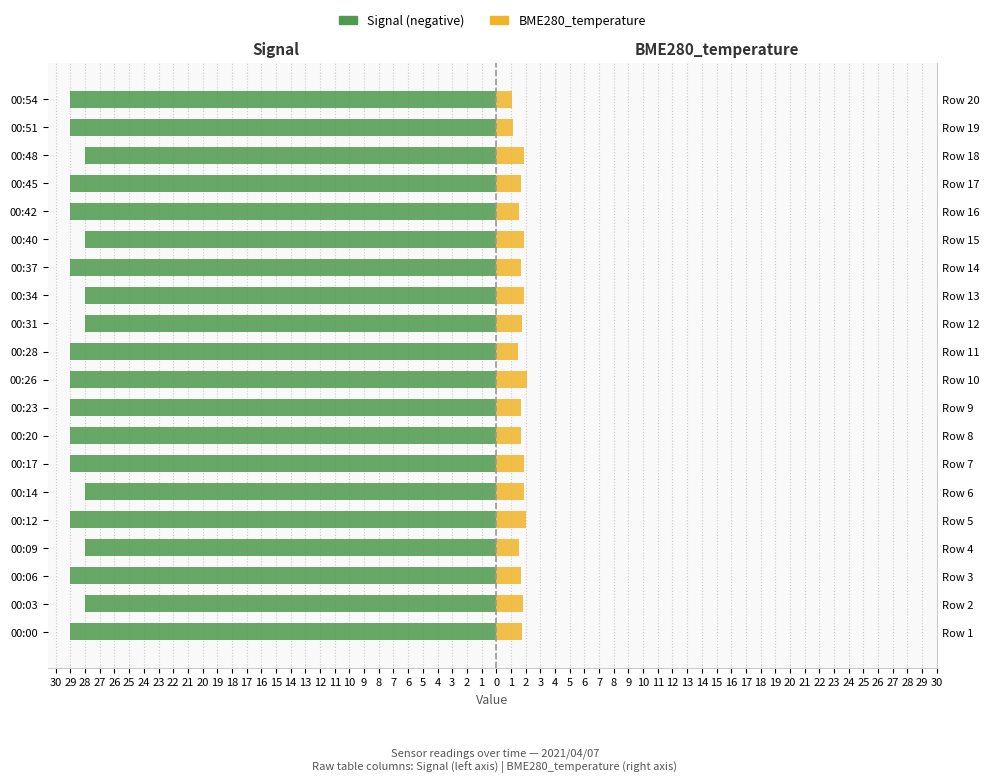

Which has a higher value, 00:34 or 00:06?

00:34